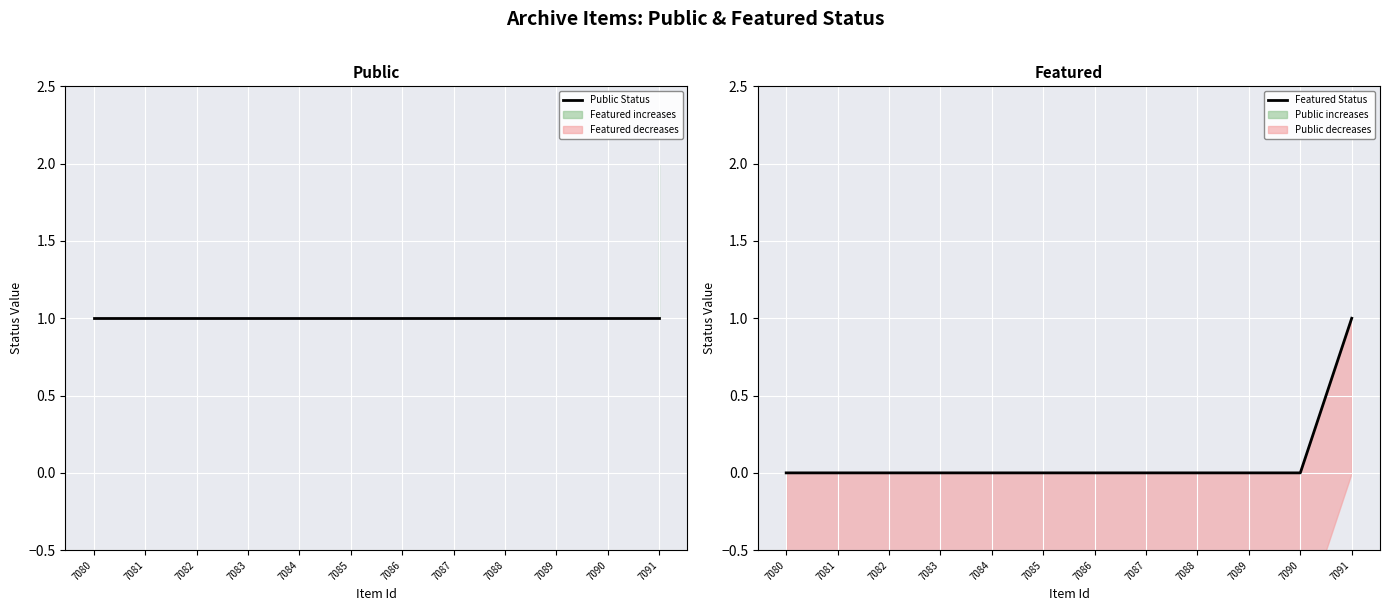

Which series has the largest total across all categories?

Public Status